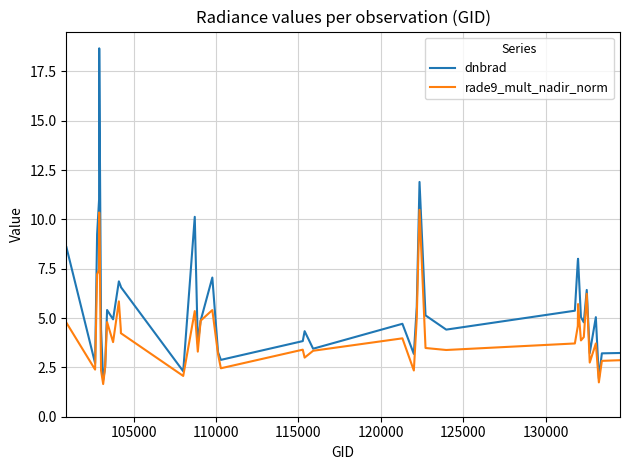

How many series are shown in this chart?

2